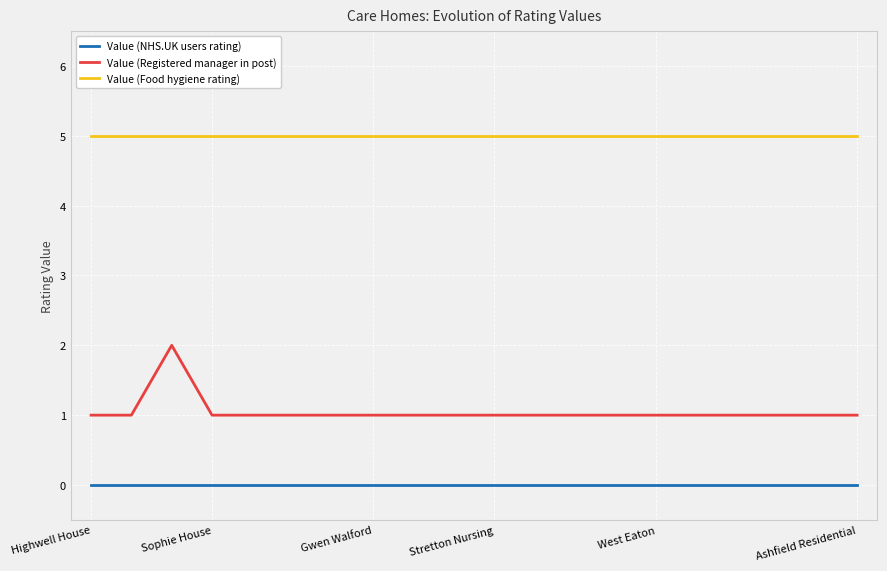

Which series has the widest spread of values?

Value (Registered manager in post)